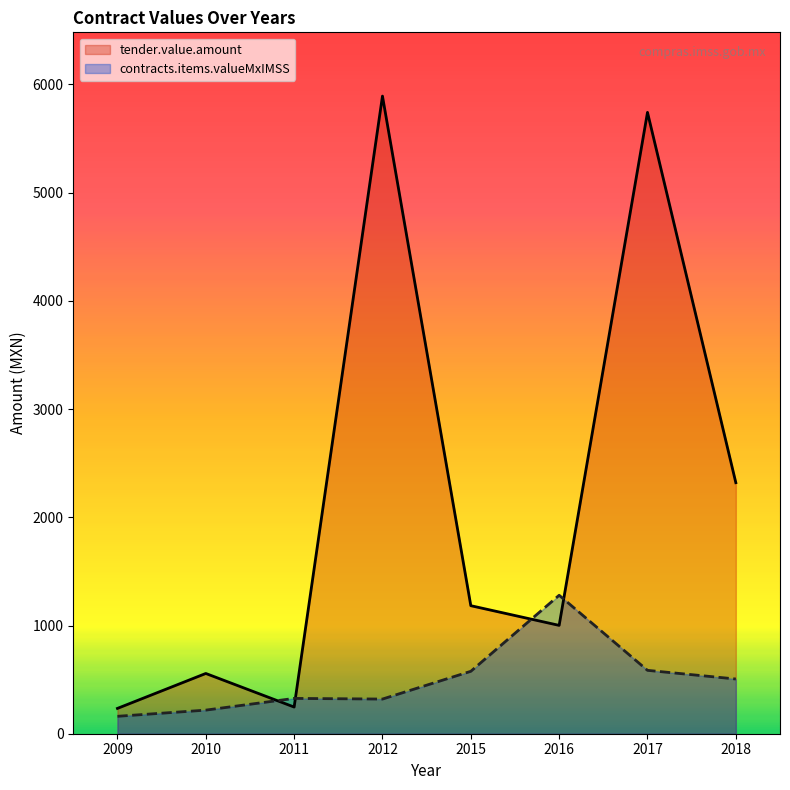

Which category has the lowest value in the tender.value.amount series?

2009